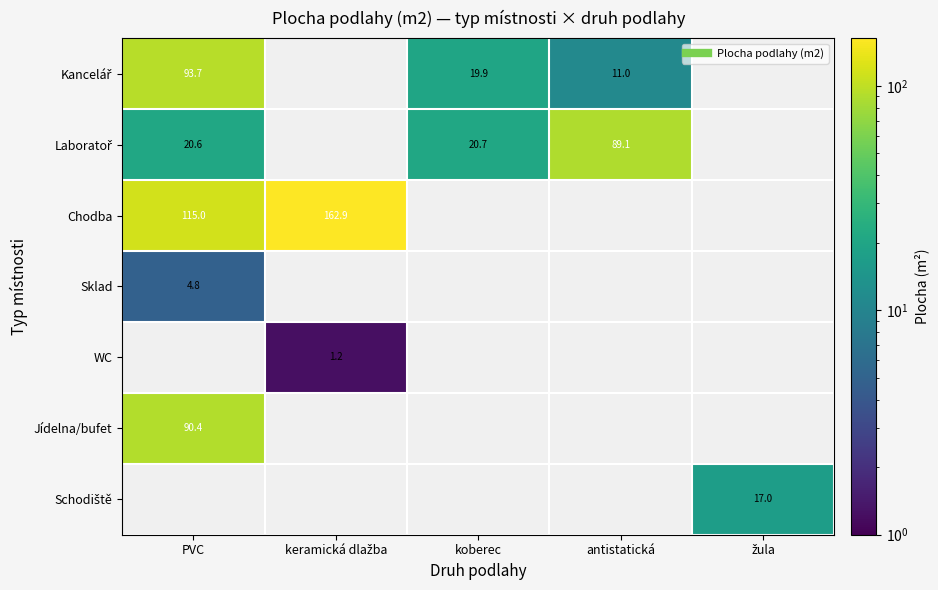

What is the lowest value of the Laboratoř series?

20.6